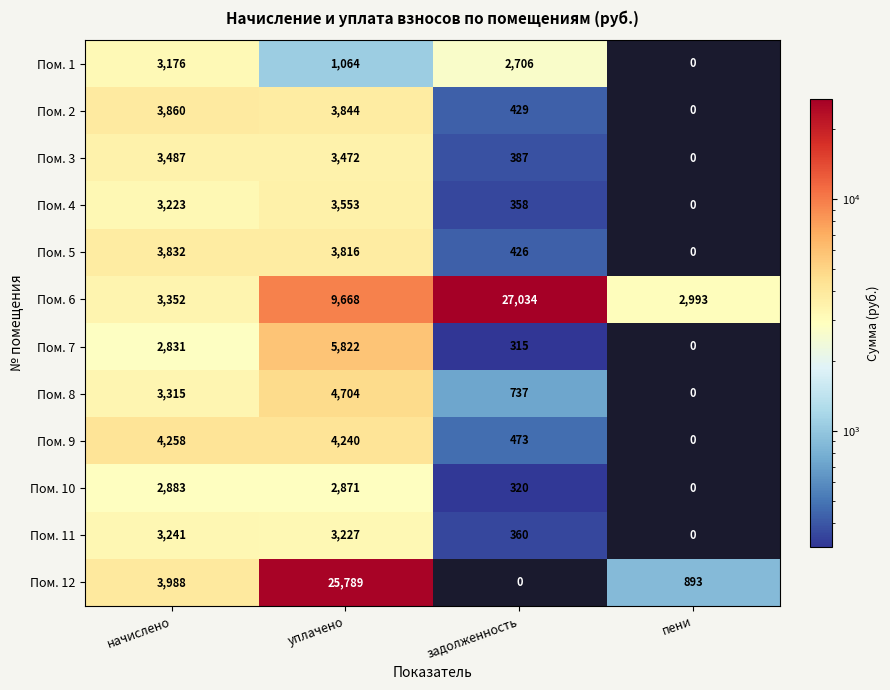

What is the difference between the Пом. 7 values at пени and задолженность?

315